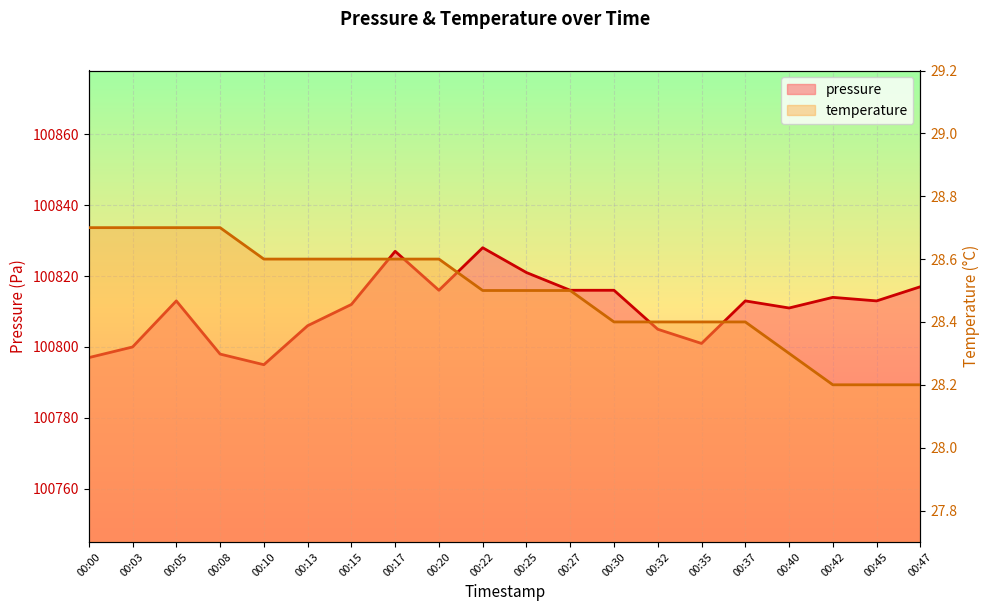

The value of pressure at 00:05 is 100813.0. True or false?

True